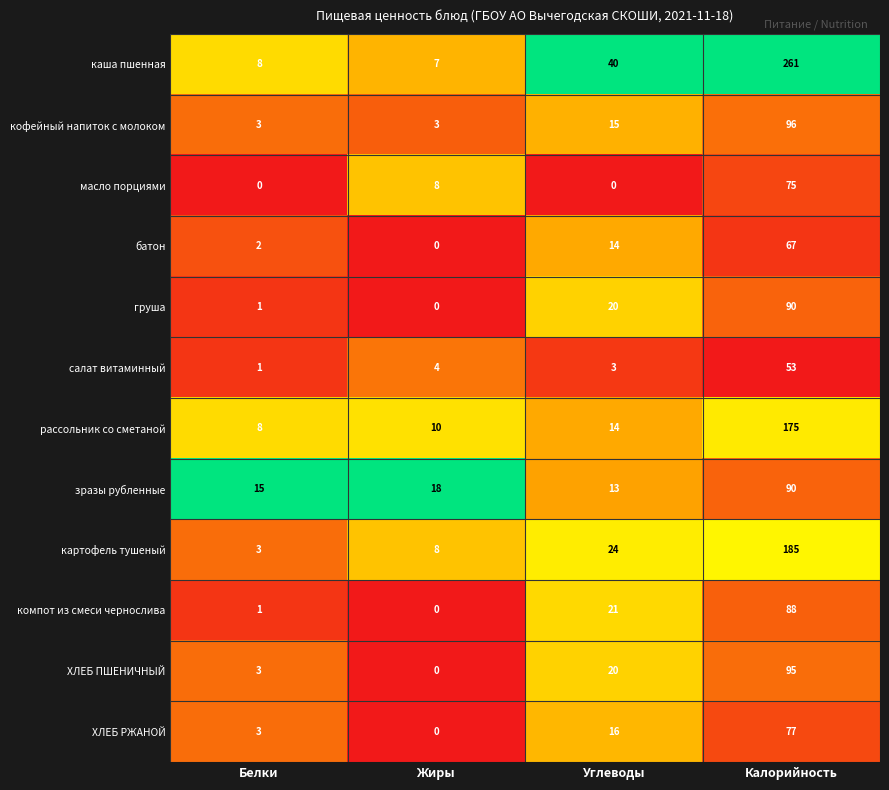

Which series has the largest range (max minus min)?

каша пшенная